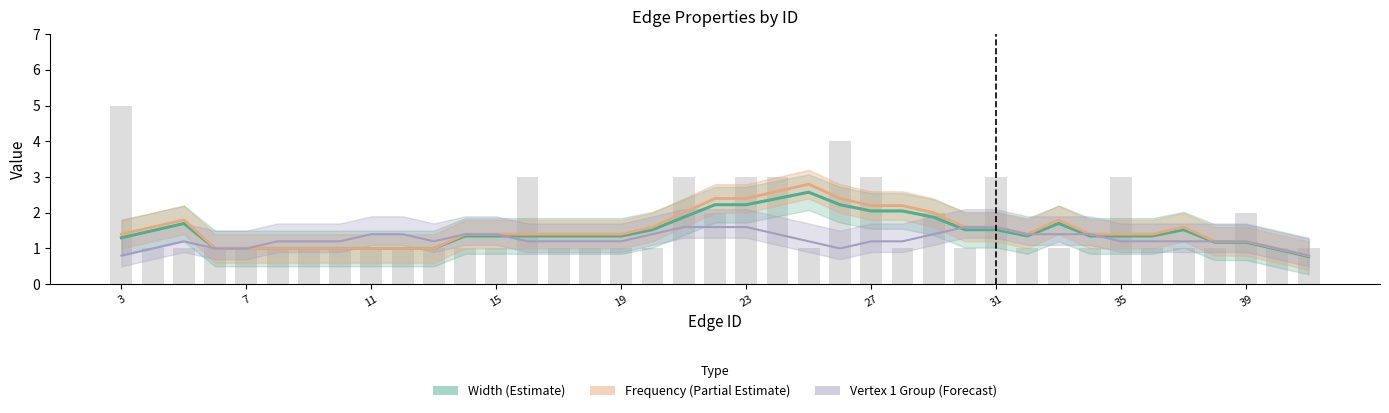

Count the number of data series in this chart.

4